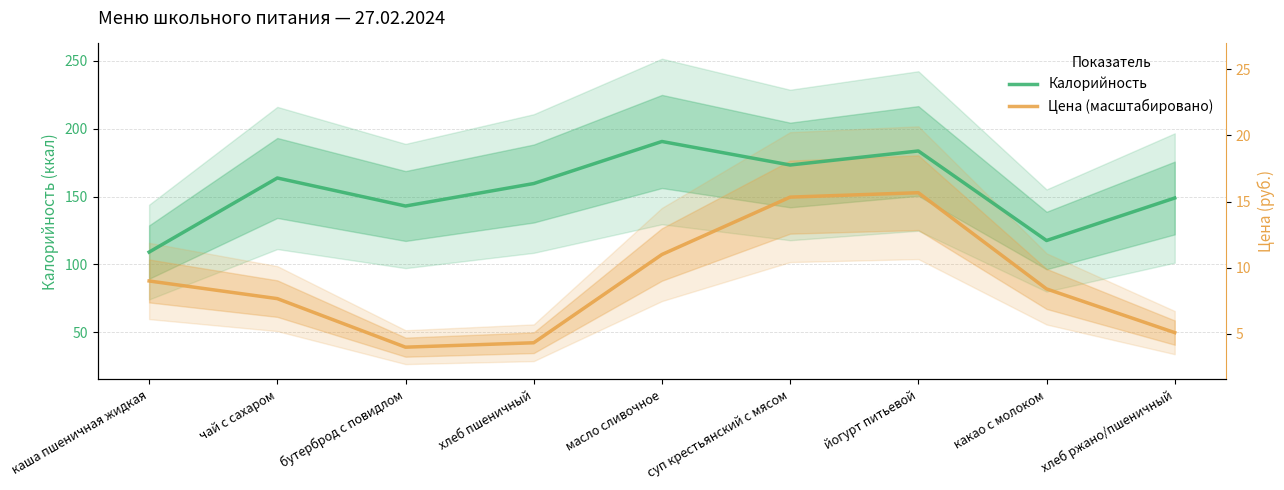

What are all the series names shown in the legend?

Калорийность, Цена (масштабировано)